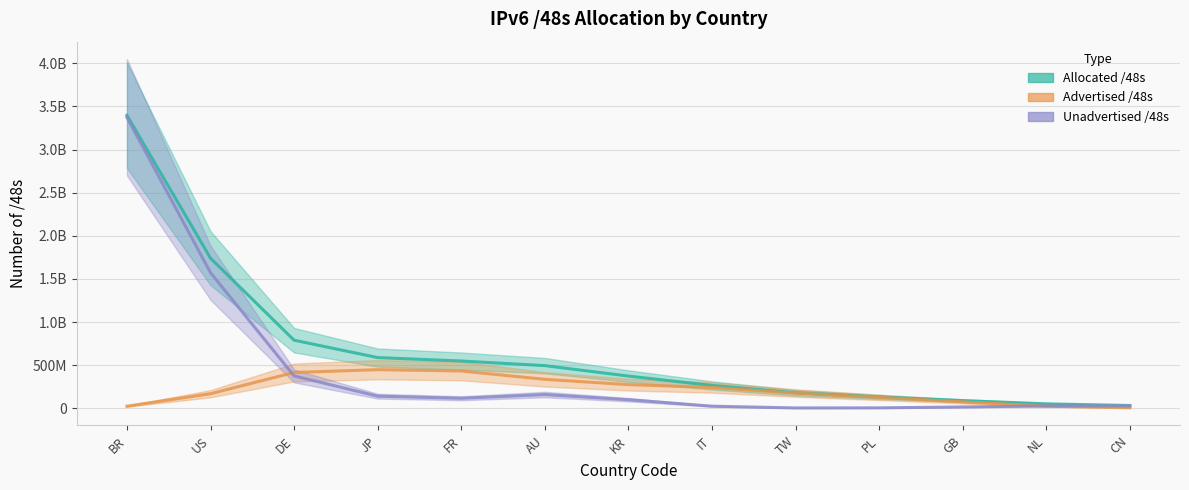

What is the sum of the Allocated /48s values at IT and US?

2004697215